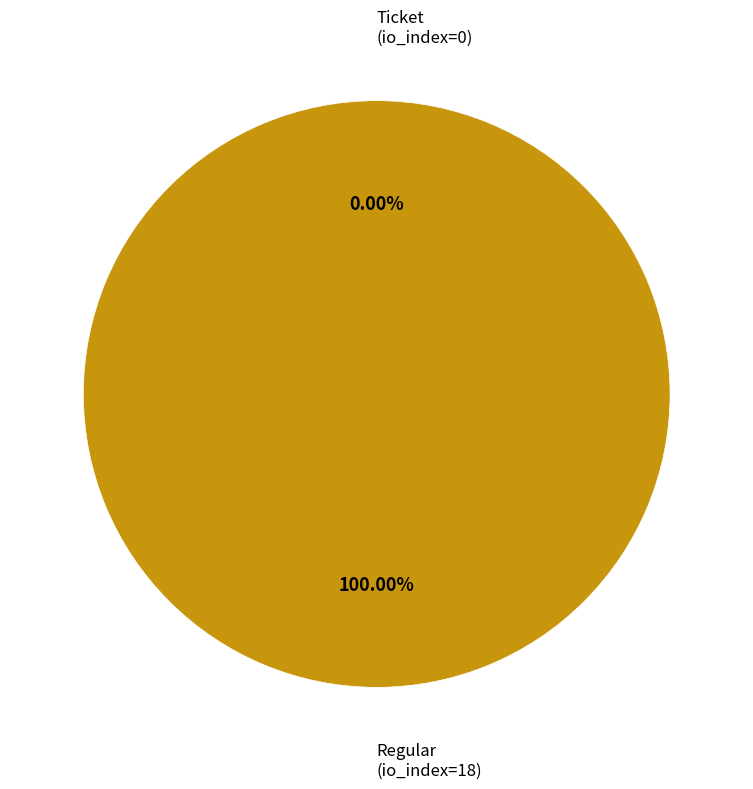

To the nearest percent, what is the combined percentage of Ticket (io_index=0) and Regular (io_index=18)?

100%